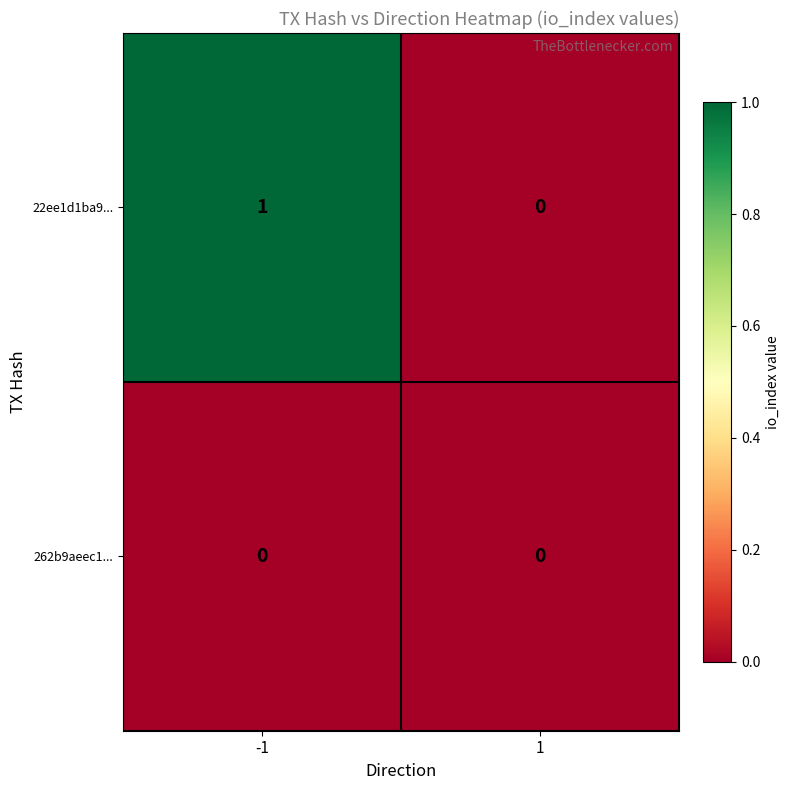

Reading left to right, list all the values displayed in this chart.

22ee1d1ba9...: -1=1	1=0
262b9aeec1...: -1=0	1=0